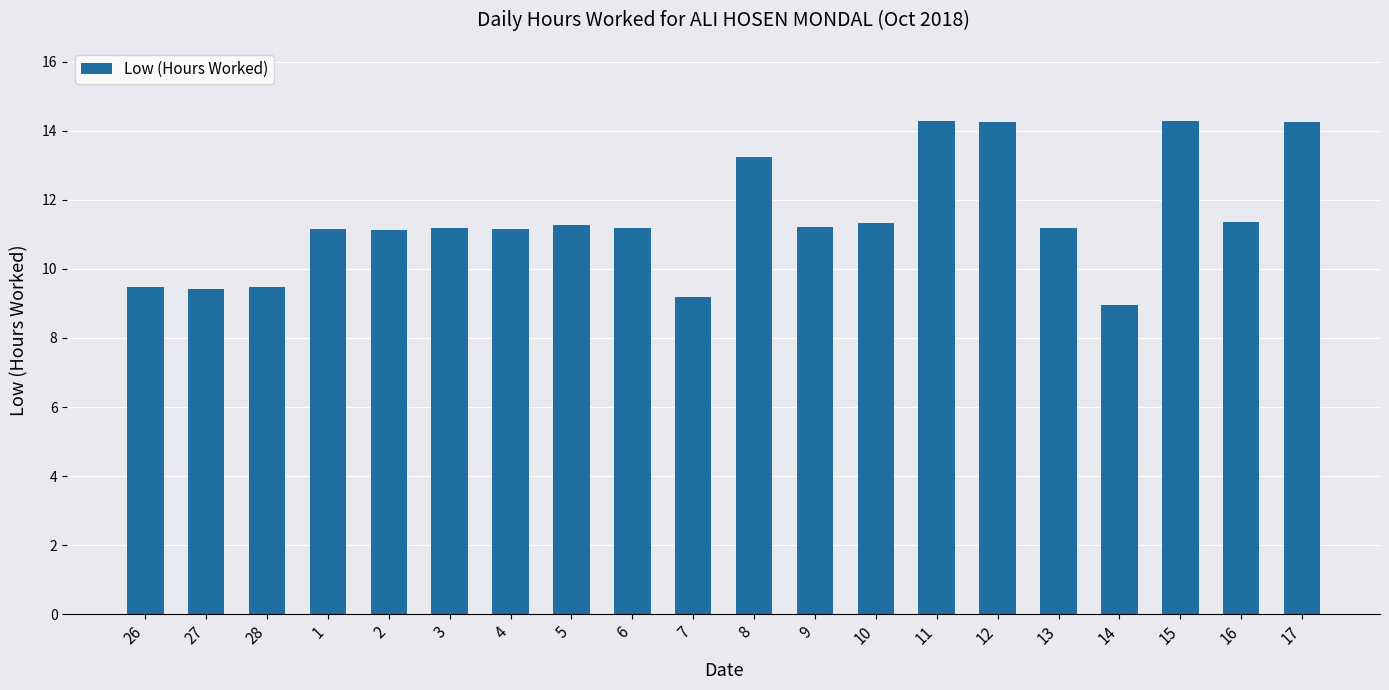

Read the value at 15.

14.3